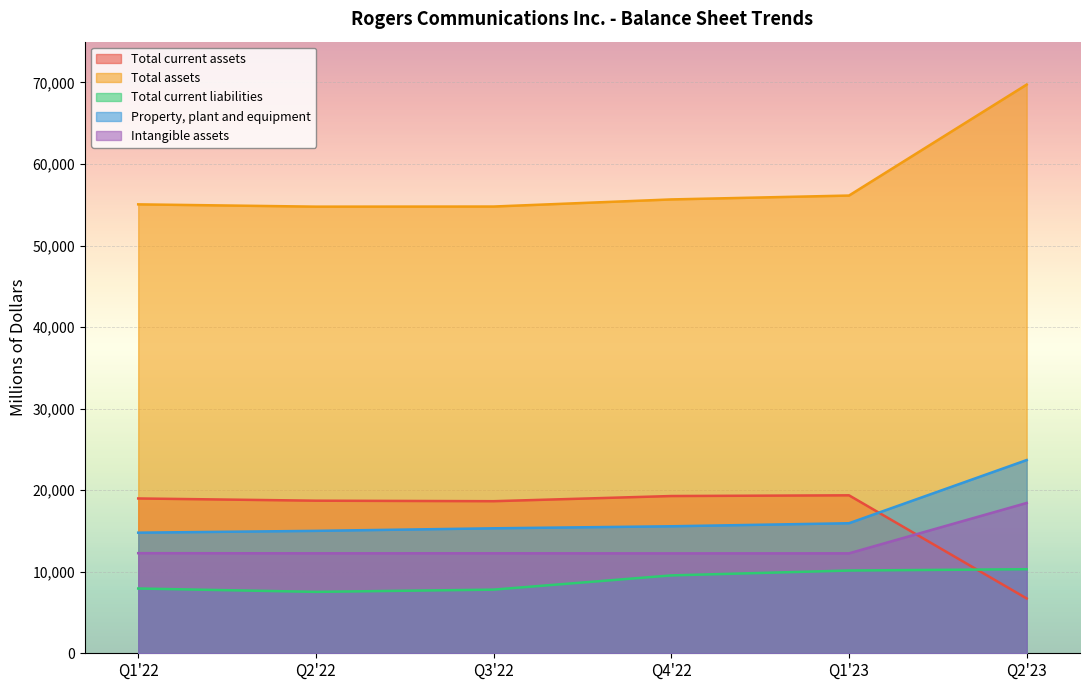

True or false: Property, plant and equipment and Total assets intersect in this chart.

False